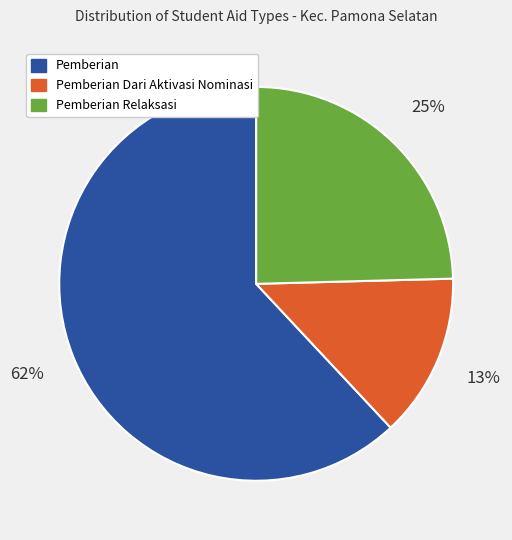

Is there any slice that represents more than half of the pie?

Yes